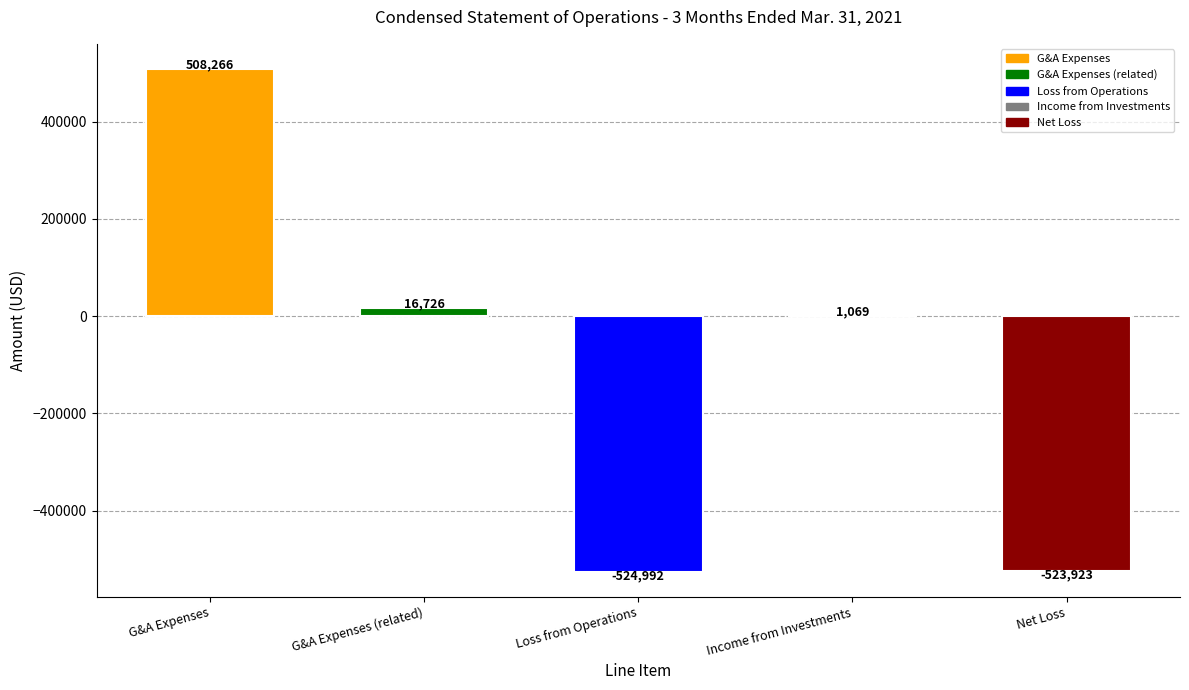

How many positive values are there?

3